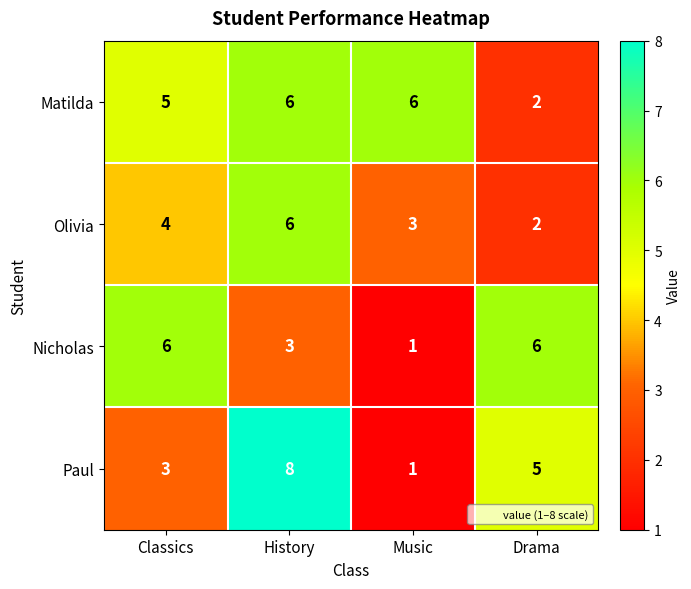

How many data points in Olivia are less than 4?

2